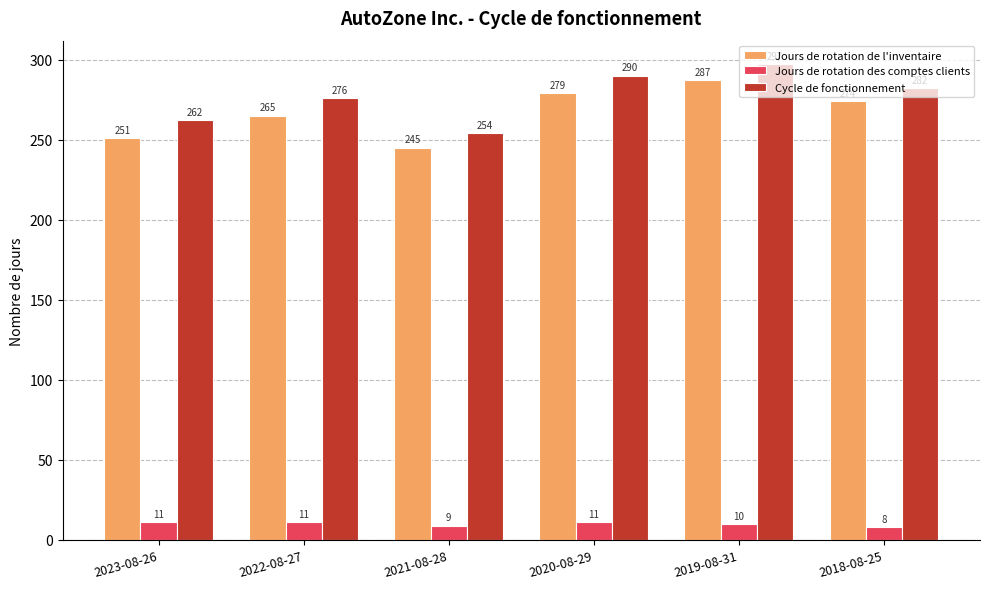

List the series in order of their peak value, lowest first.

Jours de rotation des comptes clients, Jours de rotation de l'inventaire, Cycle de fonctionnement